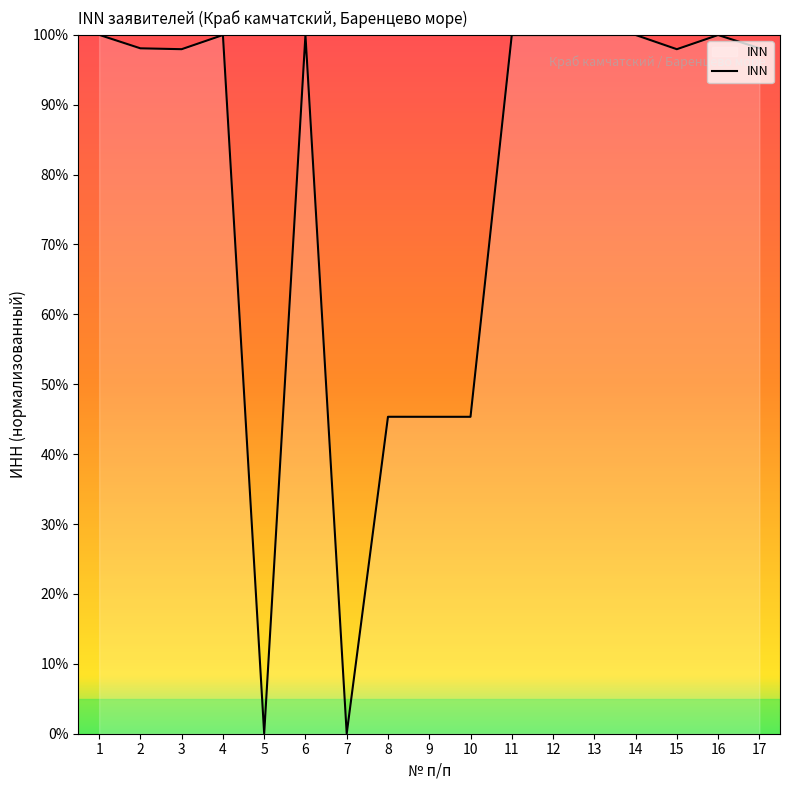

Where is the first local maximum?

4